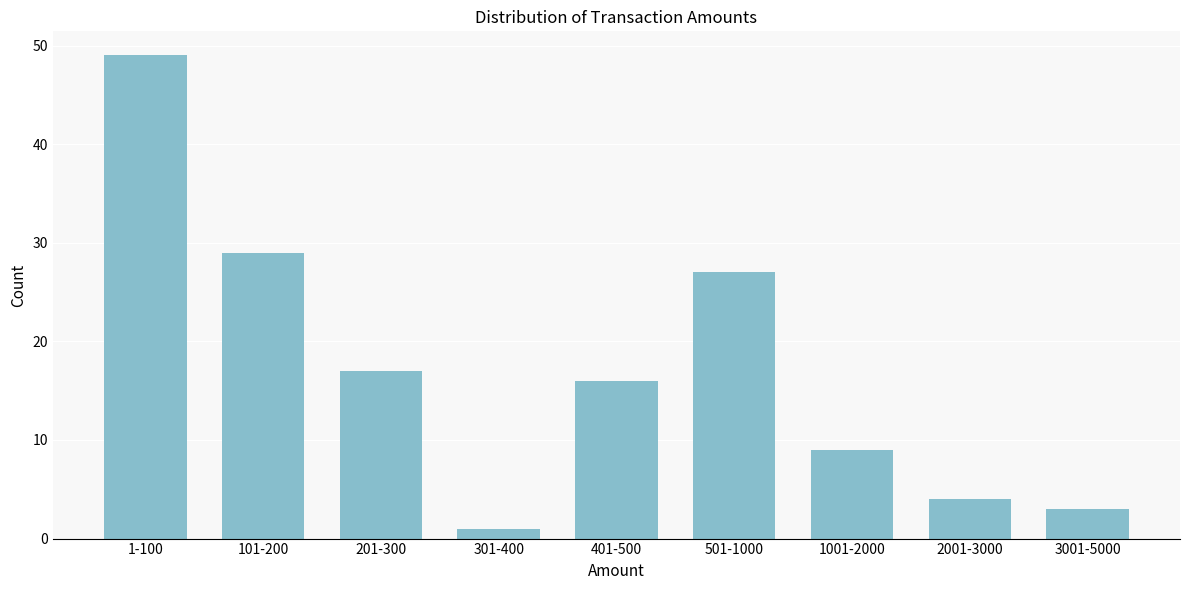

Reading left to right, transcribe all the data shown in this chart.

1-100=49	101-200=29	201-300=17	301-400=1	401-500=16	501-1000=27	1001-2000=9	2001-3000=4	3001-5000=3